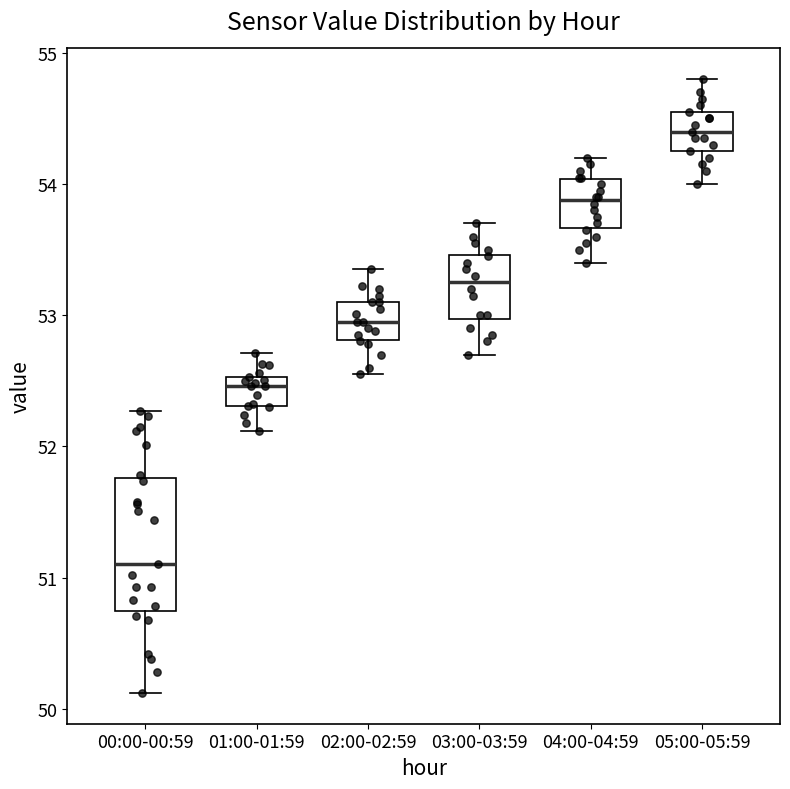

Reading left to right, transcribe this box plot: for each box, give where its median line is, the range the box spans, and where its two whiskers end, as read against the y-axis. The values are not printed on the chart, so give them approximately, as read against the axis.

00:00-00:59: median 51.1, box 50.7 to 51.8, whiskers 50.1 to 52.3
01:00-01:59: median 52.5 (just below the box's upper edge), box 52.3 to 52.5, whiskers 52.1 to 52.7
02:00-02:59: median 53.0, box 52.8 to 53.1, whiskers 52.6 to 53.4
03:00-03:59: median 53.3, box 53.0 to 53.5, whiskers 52.7 to 53.7
04:00-04:59: median 53.9, box 53.7 to 54.0, whiskers 53.4 to 54.2
05:00-05:59: median 54.4, box 54.3 to 54.6, whiskers 54.0 to 54.8